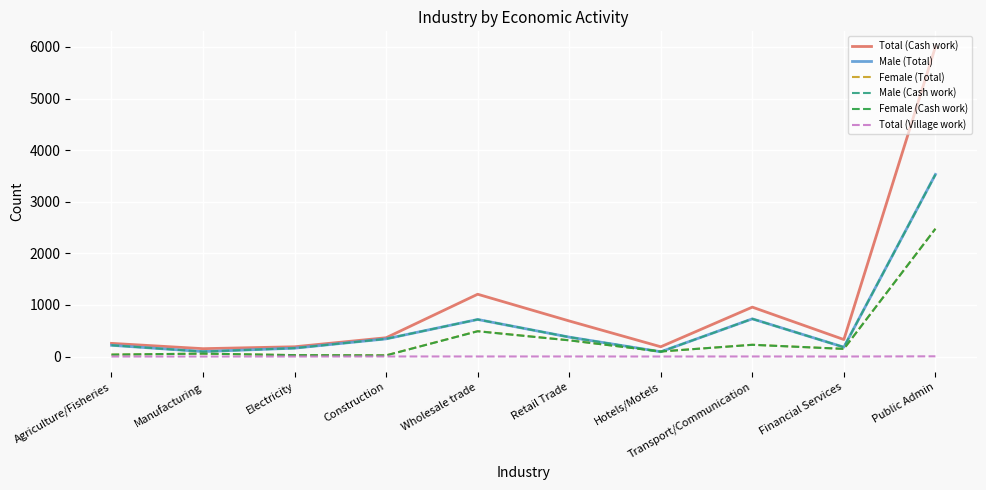

What is the greatest value displayed?

6002